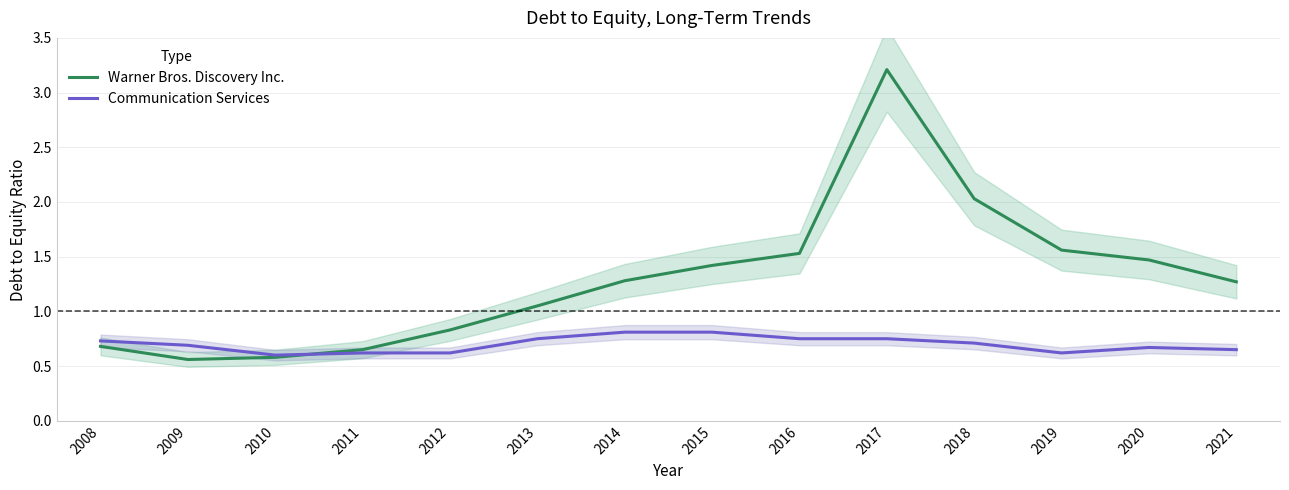

What value does the Warner Bros. Discovery Inc. series have at 2013?

1.1